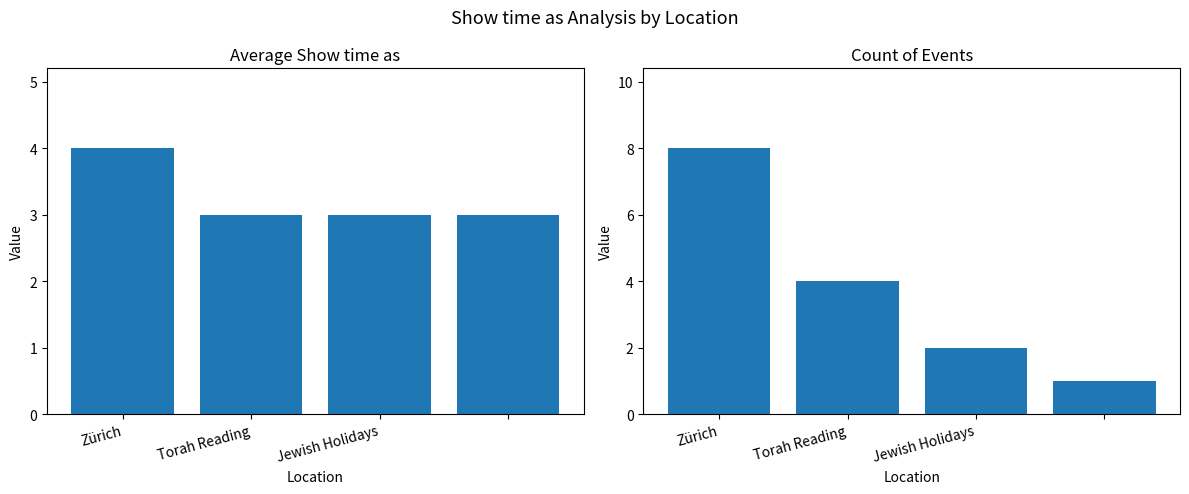

How many categories are shown in the chart?

4